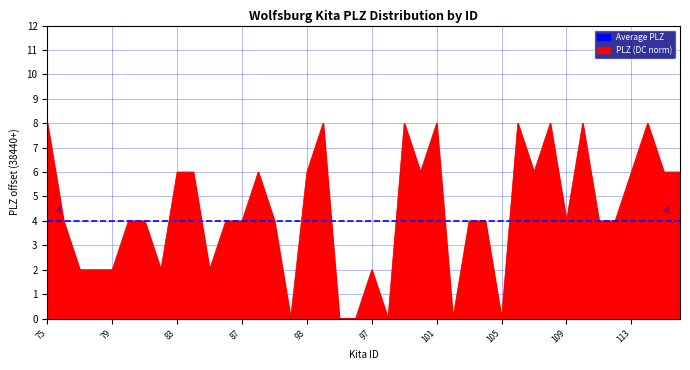

Which series has the largest range (max minus min)?

PLZ (DC norm)